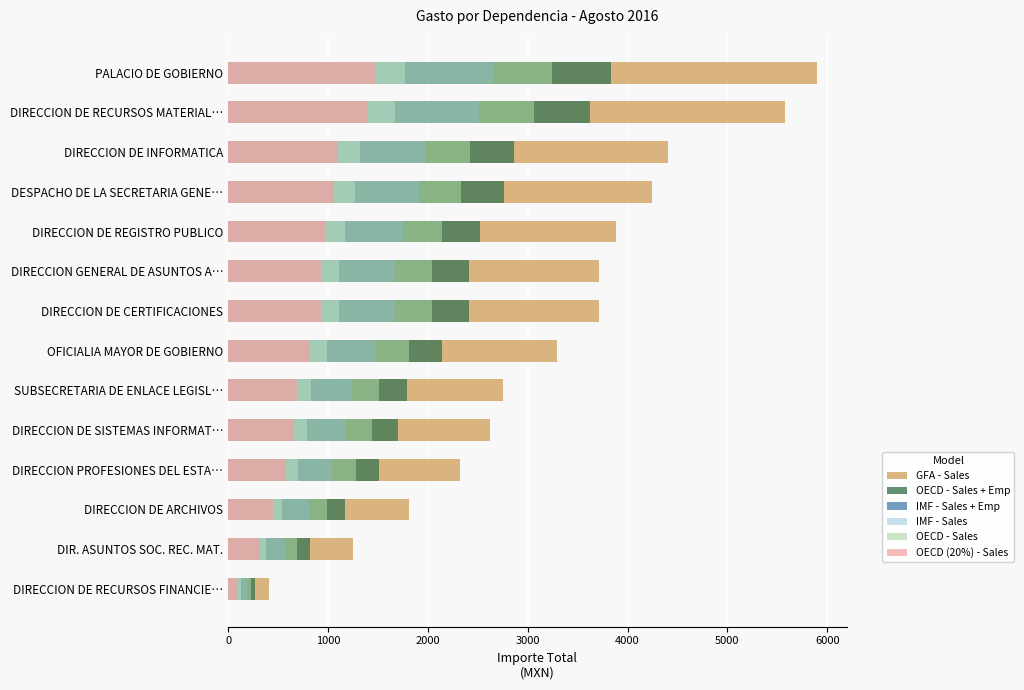

What are all the series names shown in the legend?

GFA - Sales, OECD - Sales + Emp, IMF - Sales + Emp, IMF - Sales, OECD - Sales, OECD (20%) - Sales